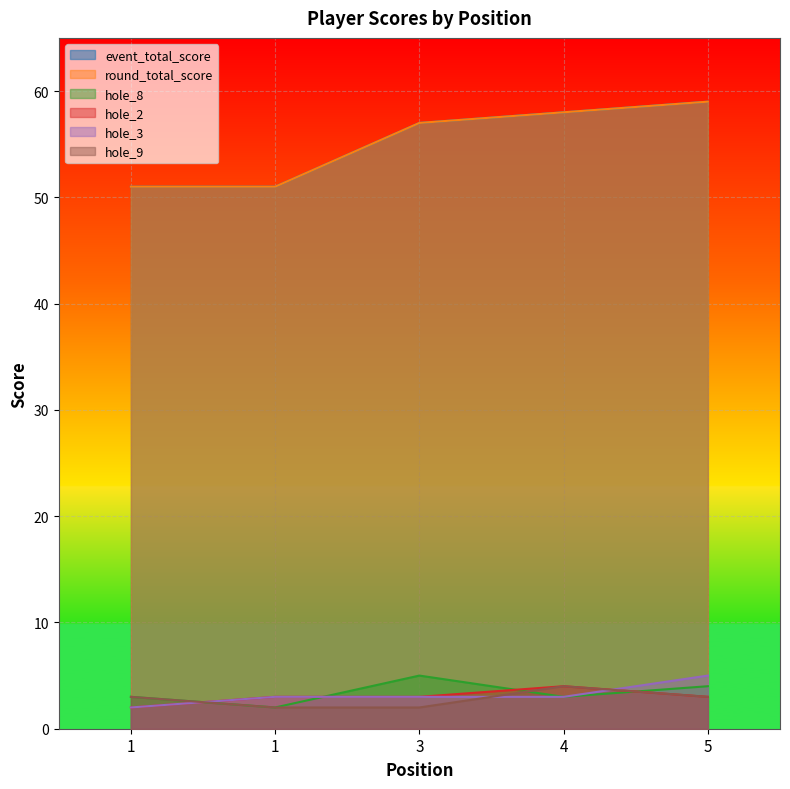

Which category has the highest value across all series?

5